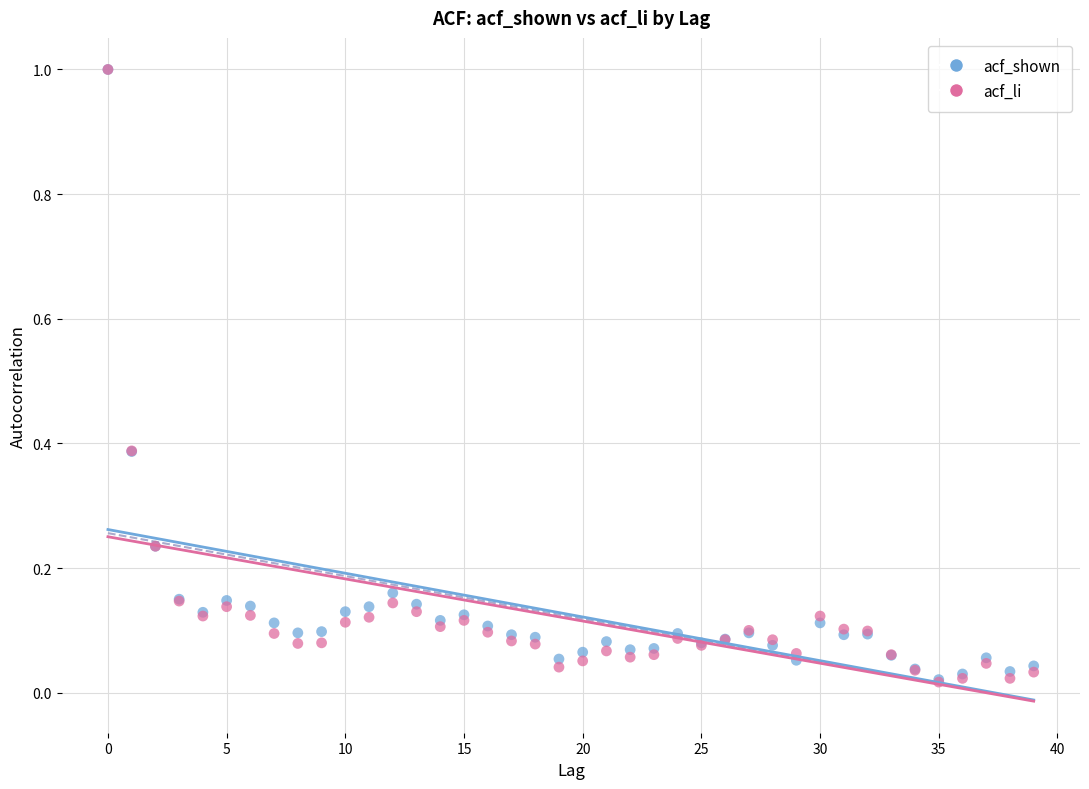

Which series has the widest spread of Y values?

acf_li